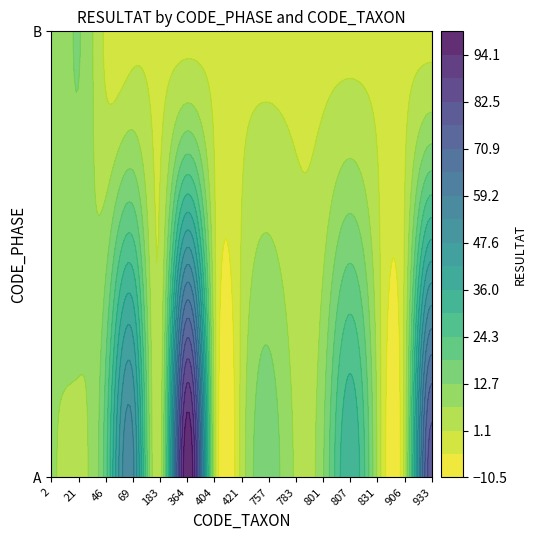

True or false: B has a value of 5 at 887.

False